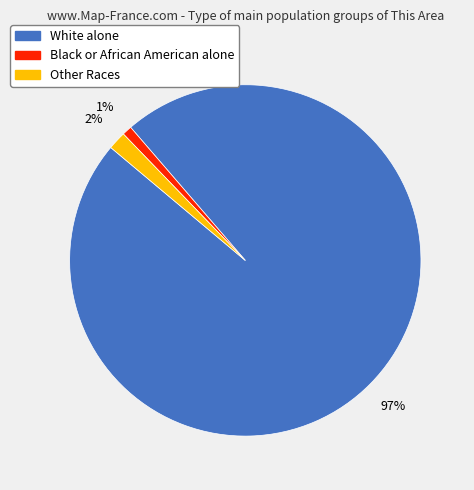

To the nearest percent, what is the average slice percentage?

33%